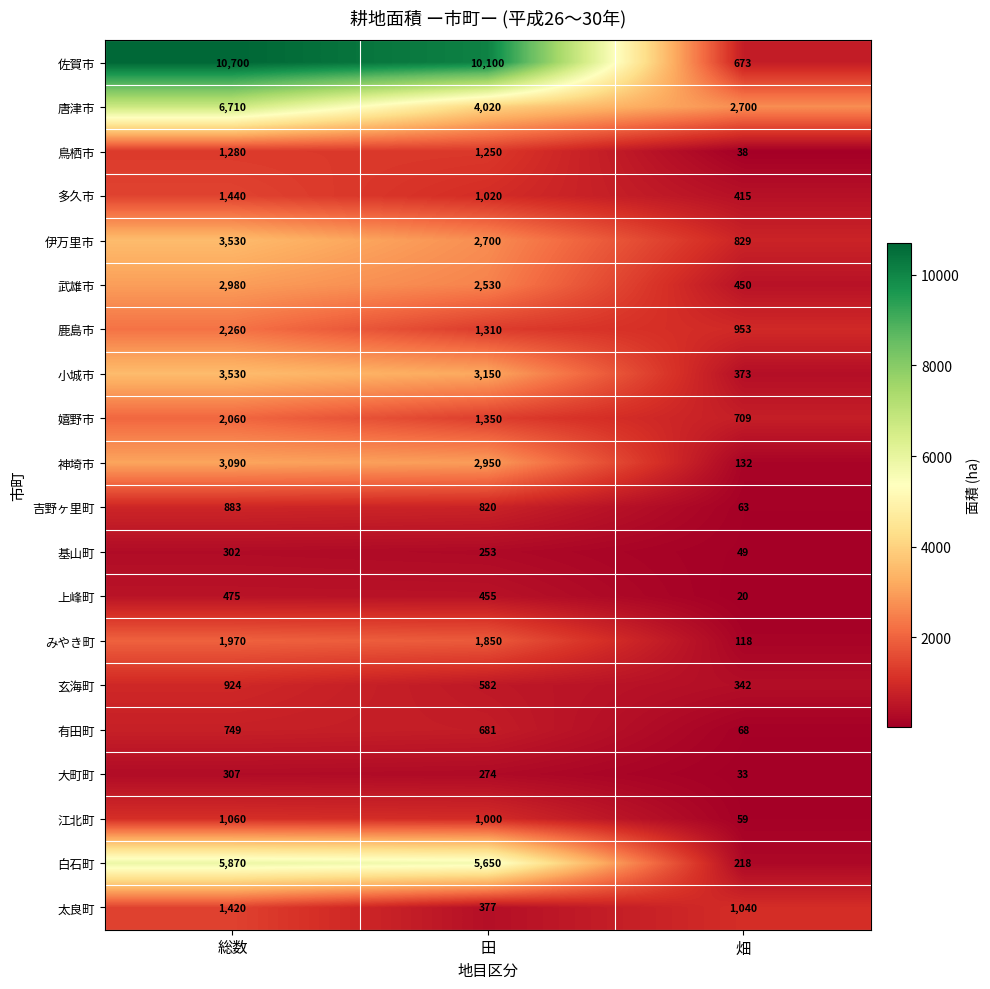

Rank the categories by 太良町 value from lowest to highest.

田, 畑, 総数